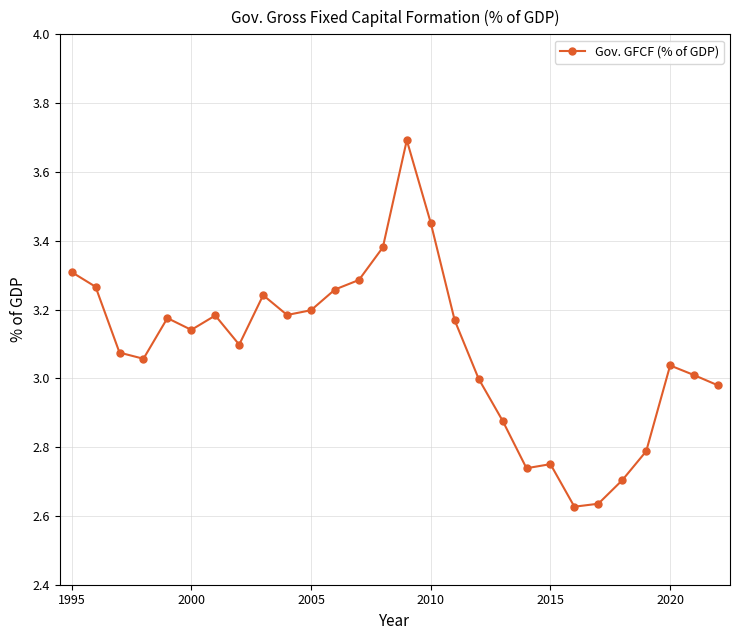

What is the maximum value shown in the chart?

3.7